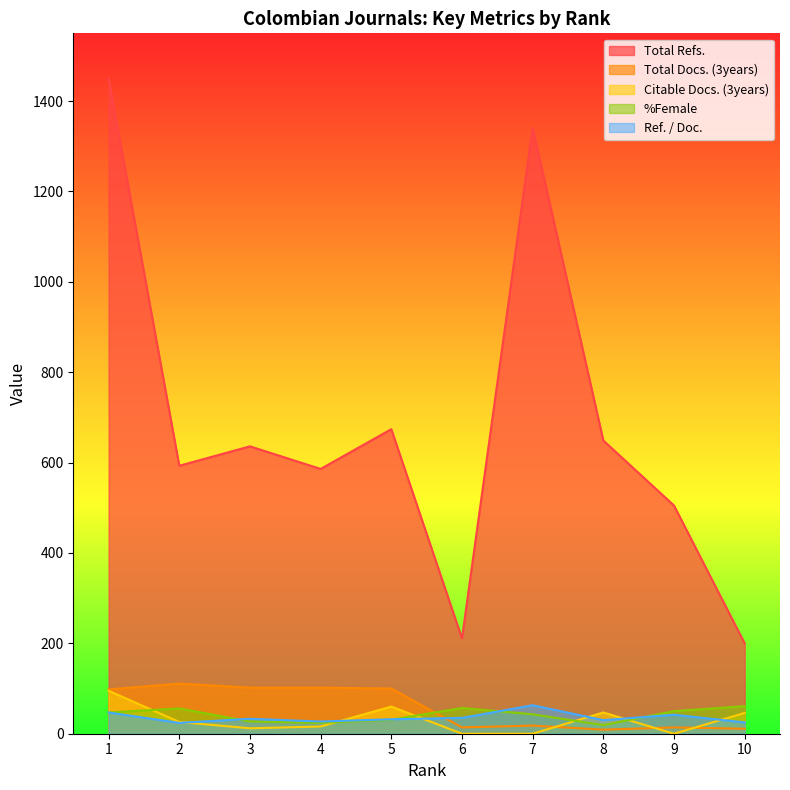

At which label is Ref. / Doc. closest to 43?

9